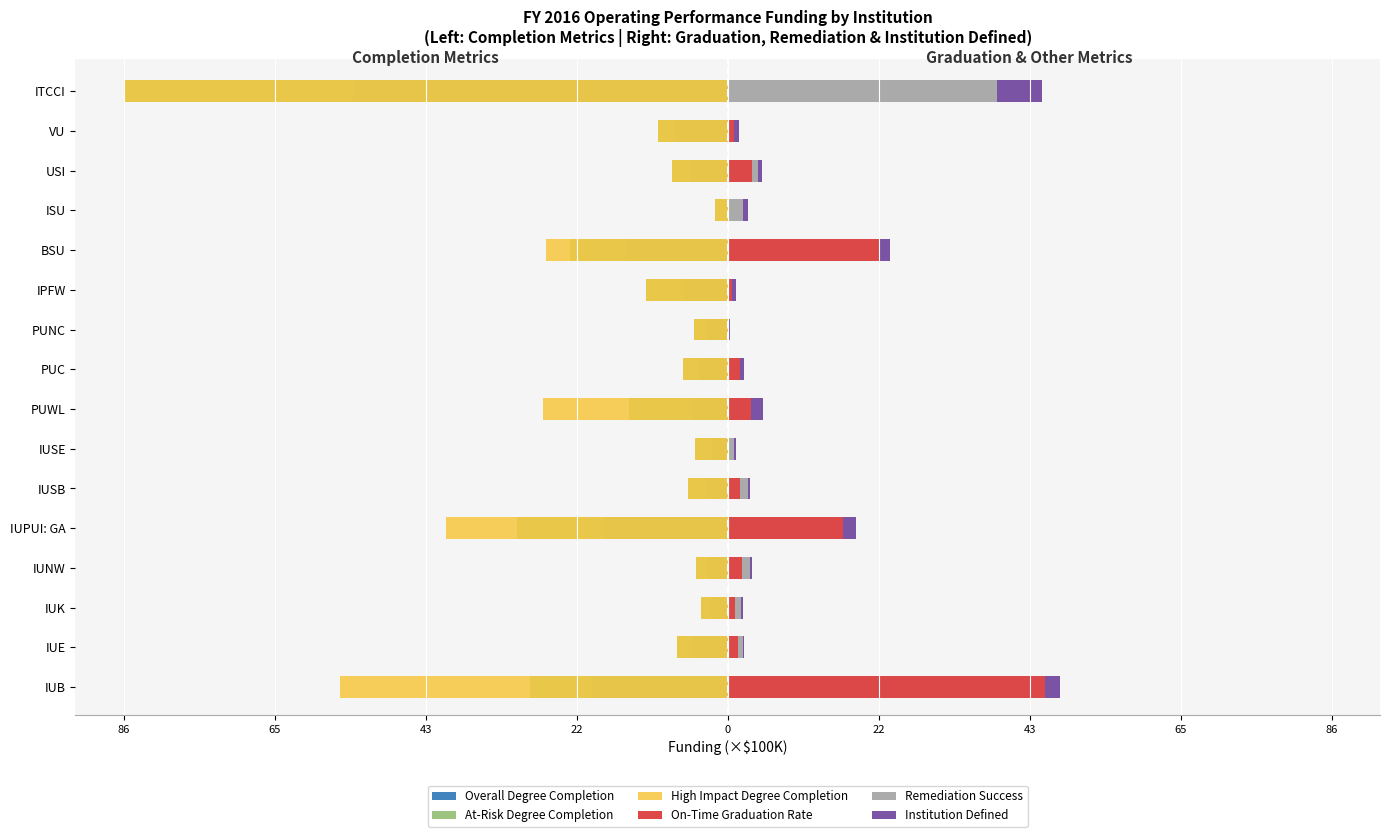

Which series has the largest total across all categories?

On-Time Graduation Rate